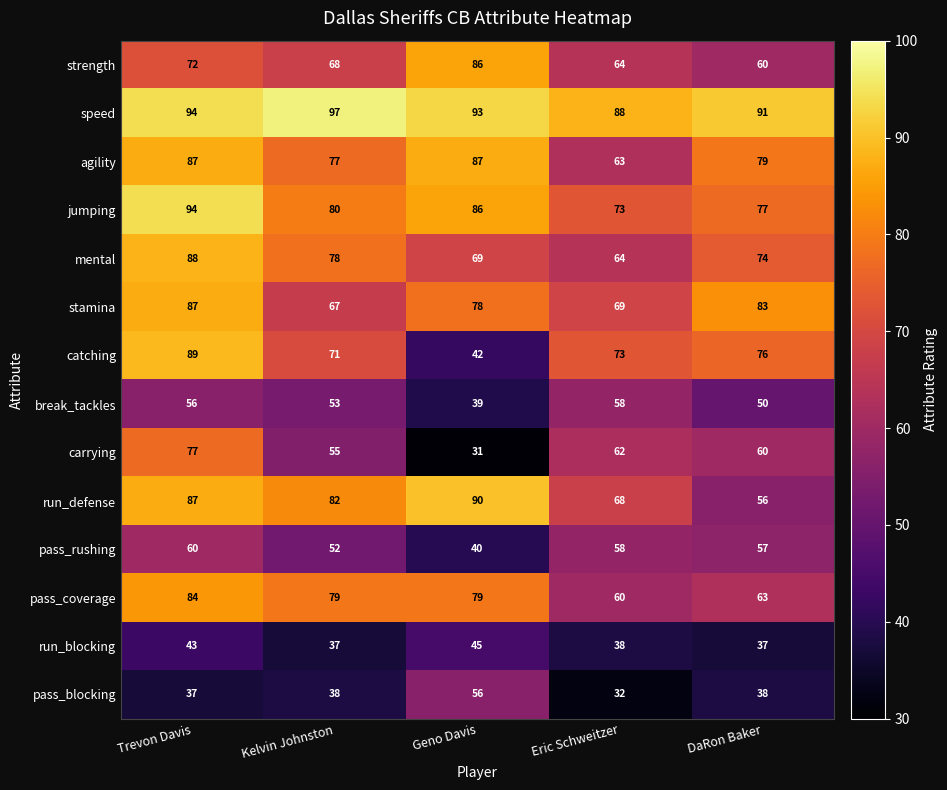

What value does the catching series have at DaRon Baker, to the nearest 5?

75